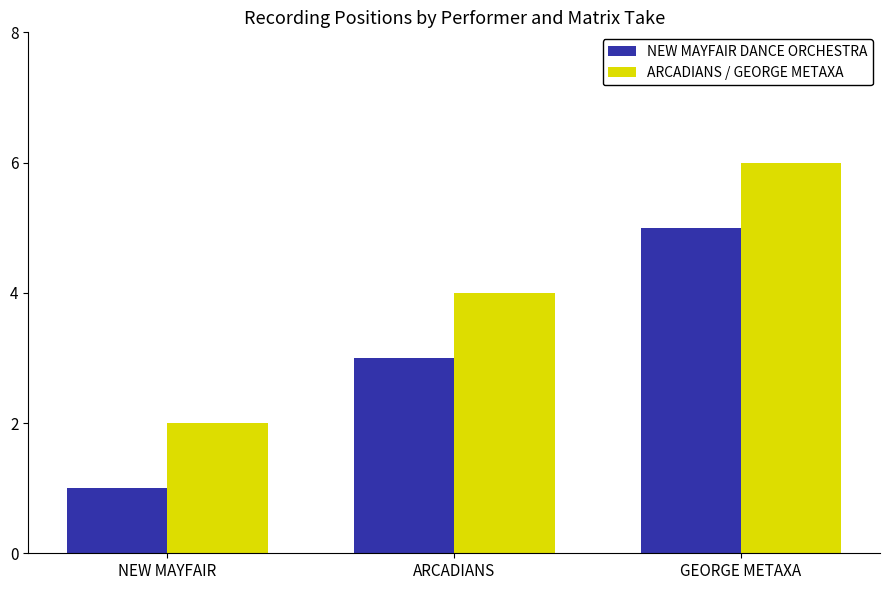

What is the label of the 1st bar from the left?

NEW MAYFAIR